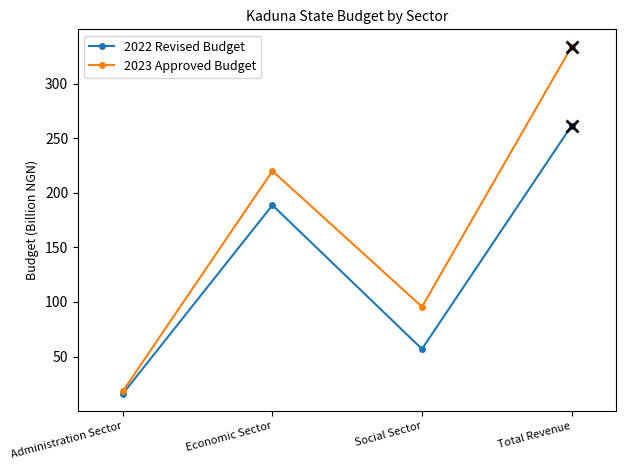

What is the difference between the maximum and minimum values in the 2023 Approved Budget series?

315.6